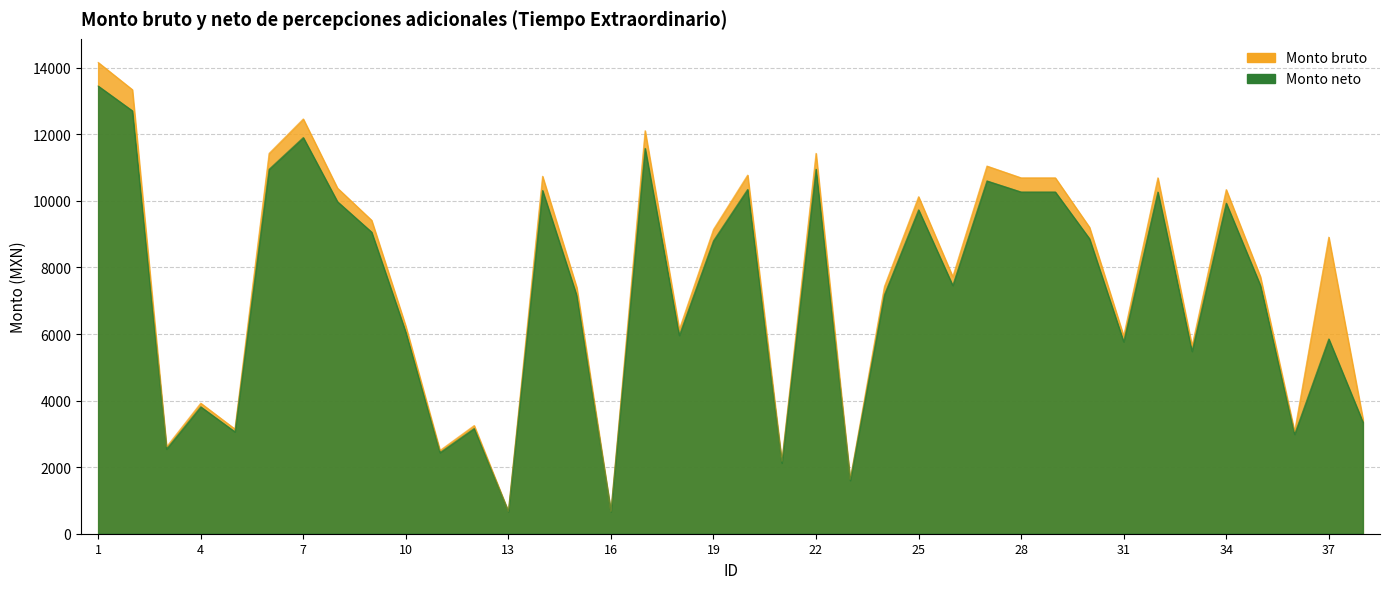

At which category does Monto neto reach its first local peak?

4